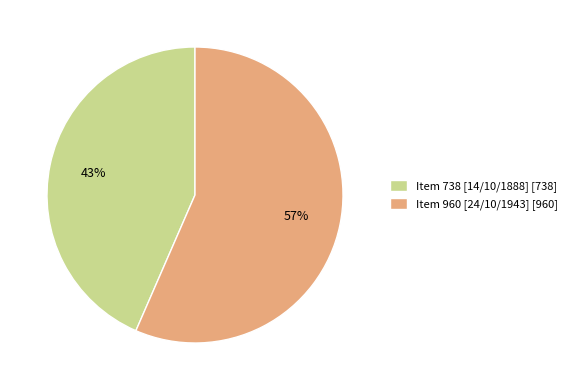

Does Item 960 [24/10/1943] represent more than half of the total?

Yes